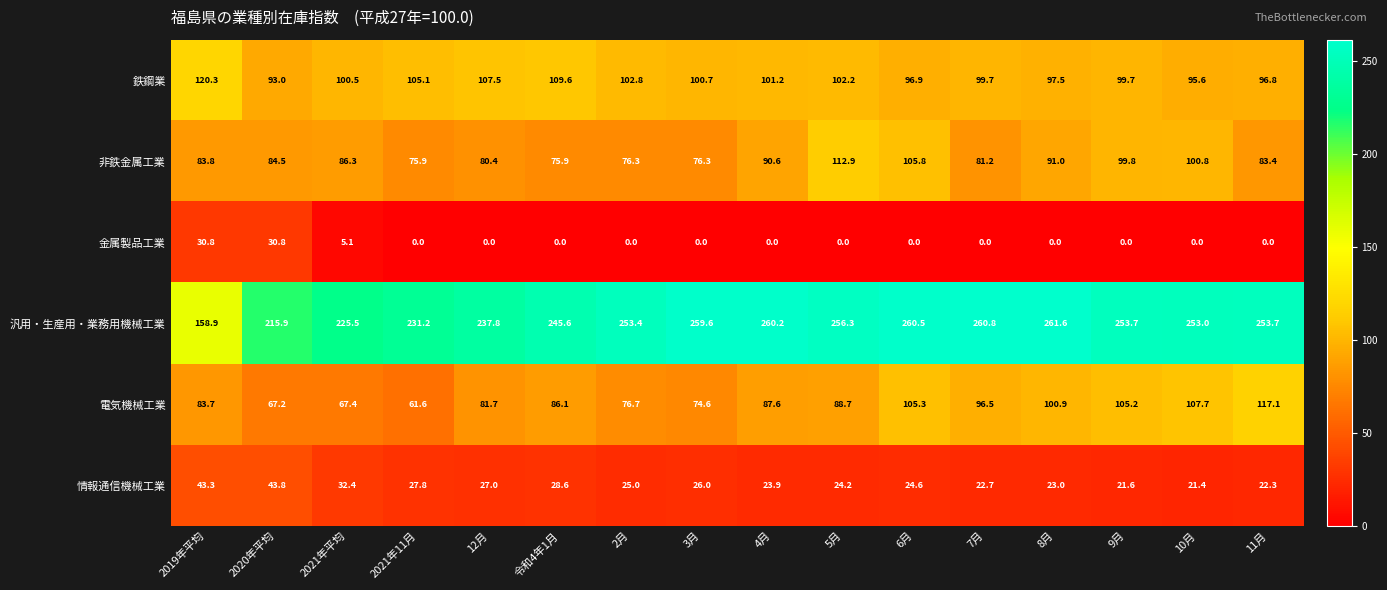

What is the difference between the maximum and minimum values in the 金属製品工業 series?

30.8